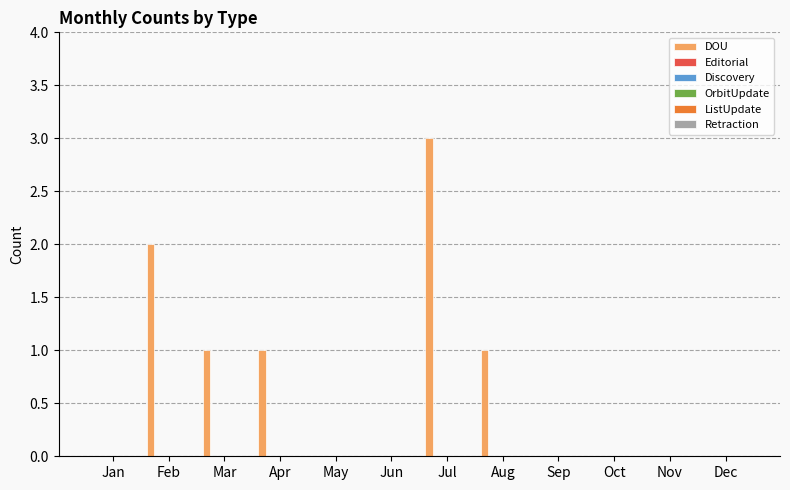

What is the sum of all values?

8